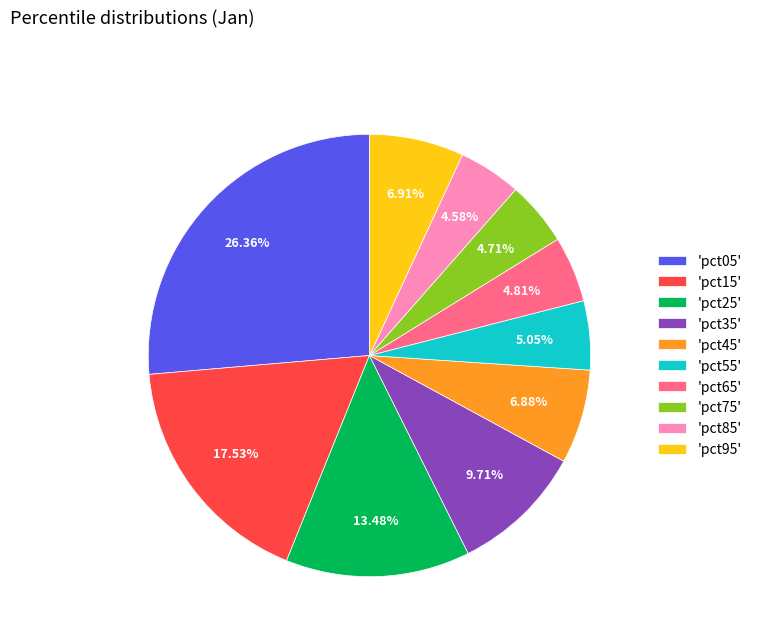

Does any single category account for the majority?

No